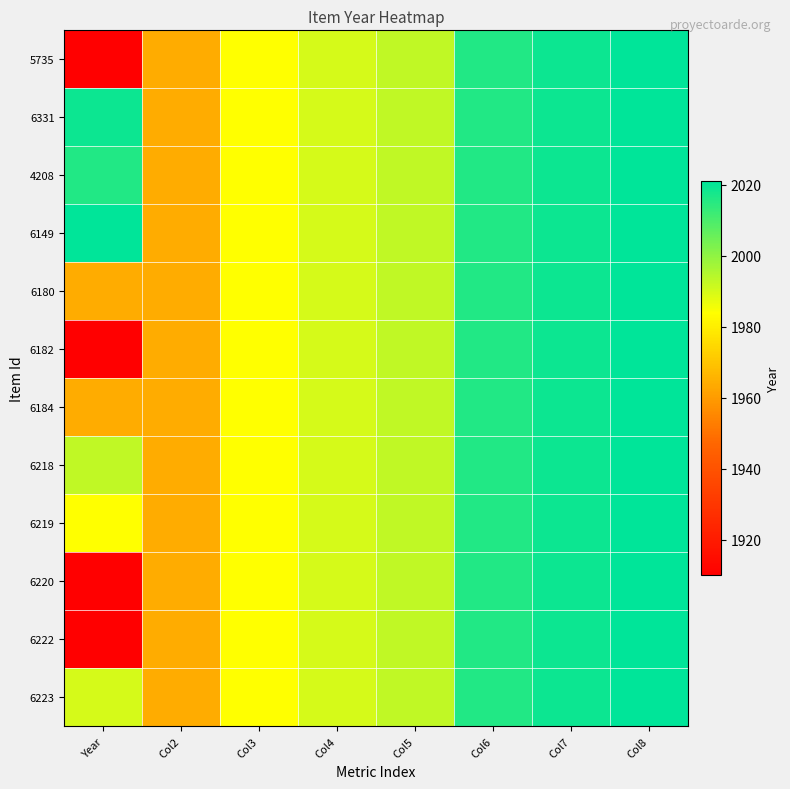

Rank the series by their maximum value, from lowest to highest.

5735, 6331, 4208, 6149, 6180, 6182, 6184, 6218, 6219, 6220, 6222, 6223